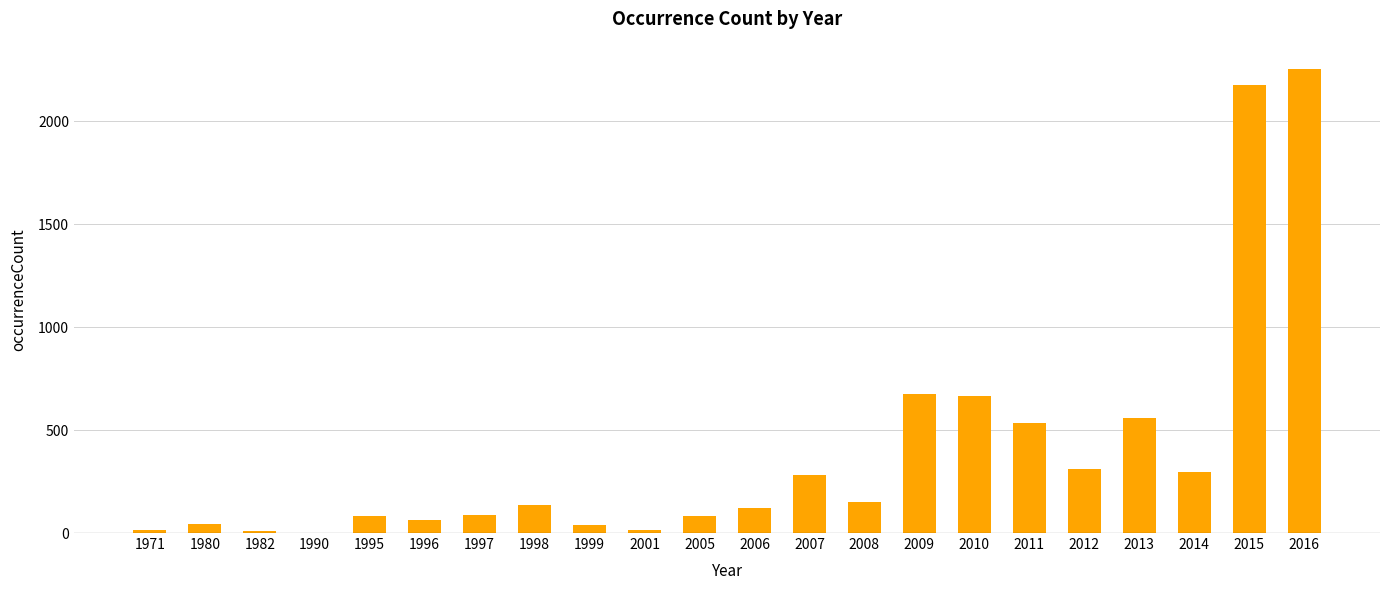

What is the maximum value shown in the chart?

2254